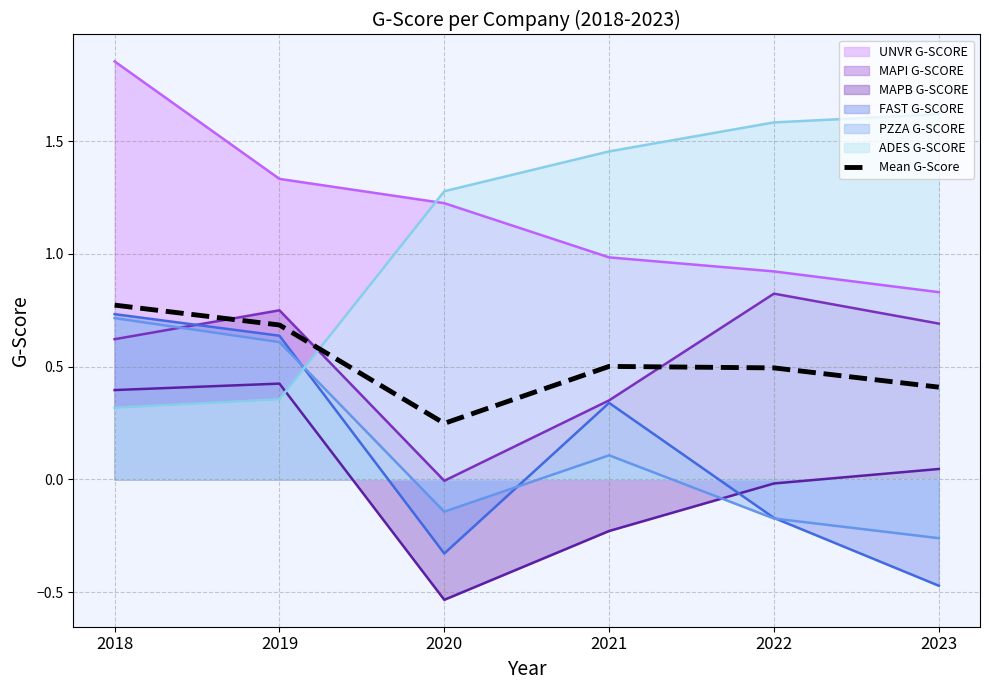

How many values are between 0 and 1?

6